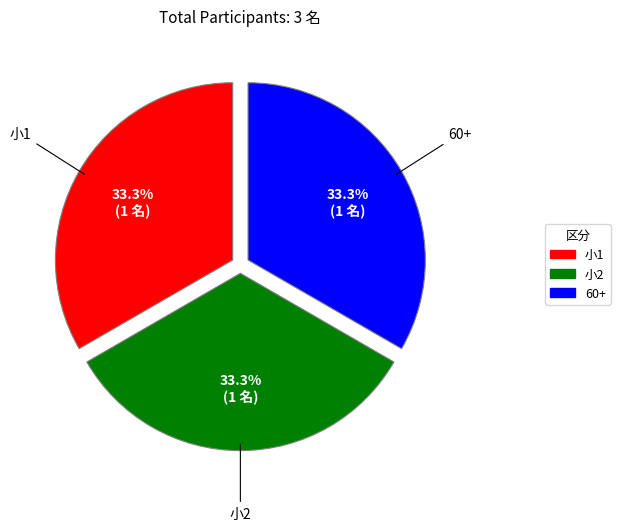

Is there any slice that represents more than half of the pie?

No